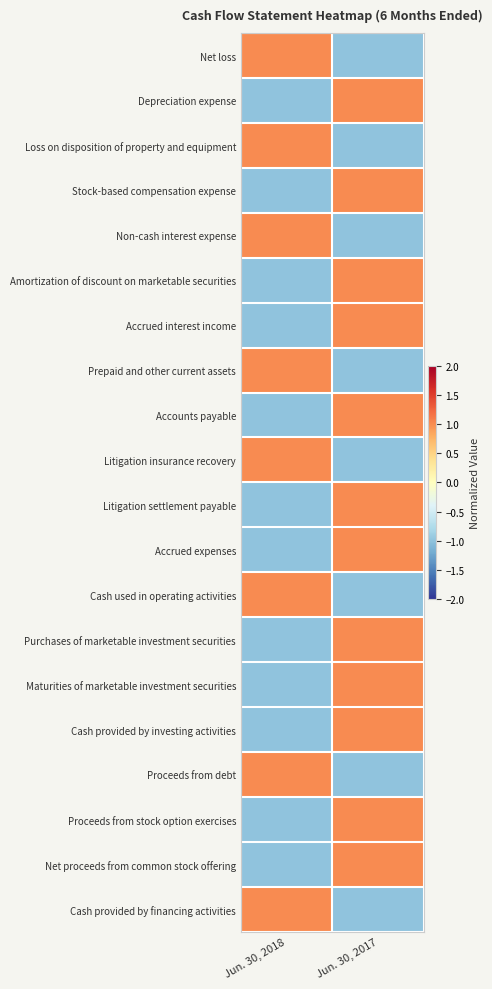

How many series are shown in this chart?

20